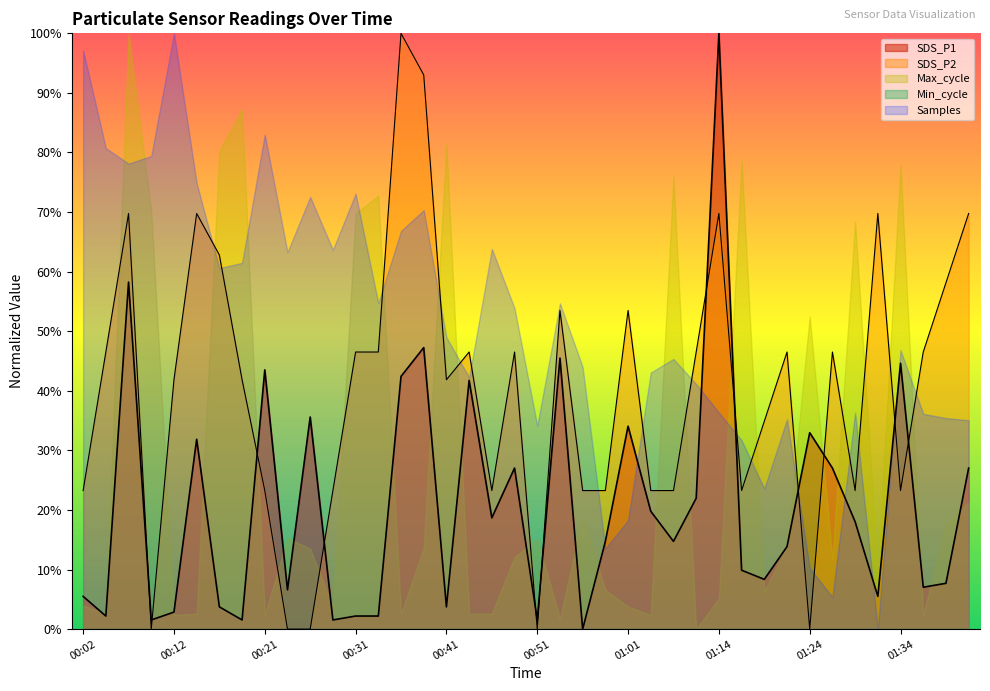

Is it true that SDS_P1 equals 2.2 at 00:34?

True